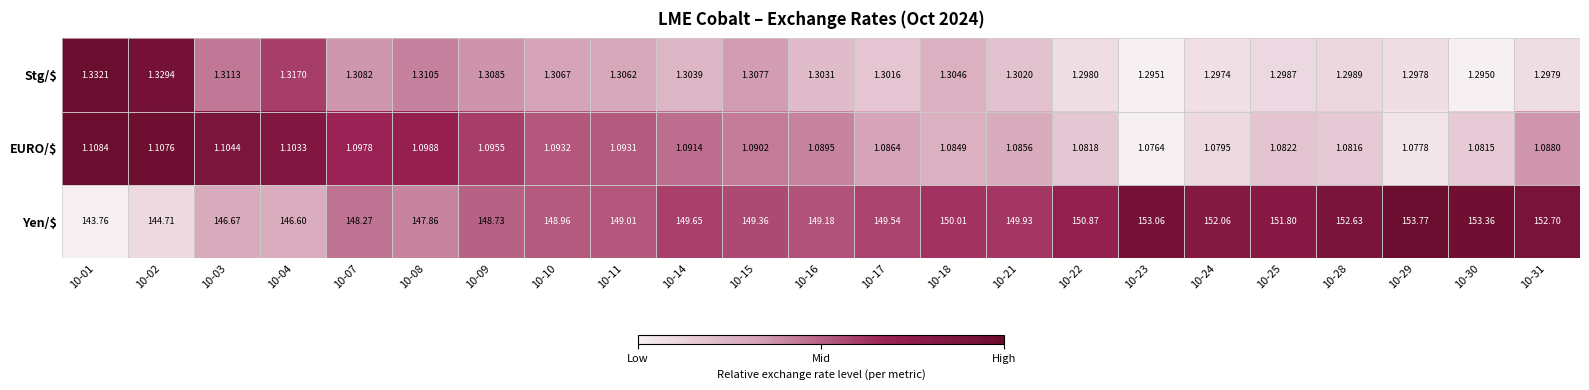

Which series has the largest total across all categories?

Yen/$